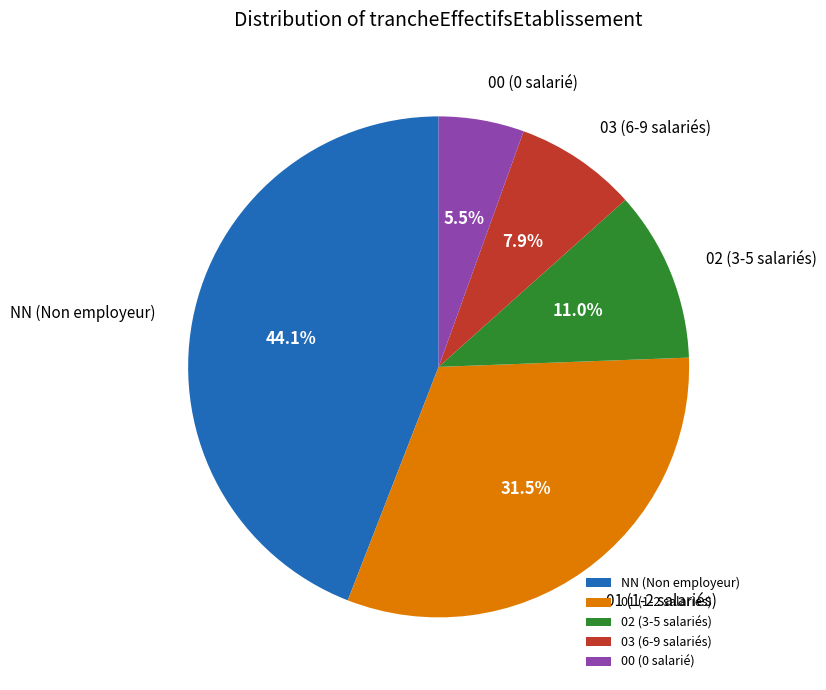

Does 01 represent more than half of the total?

No